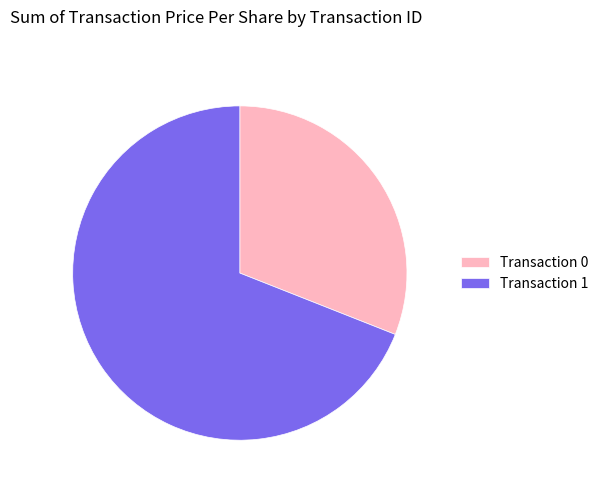

Rank the categories by value from highest to lowest.

Transaction 1, Transaction 0